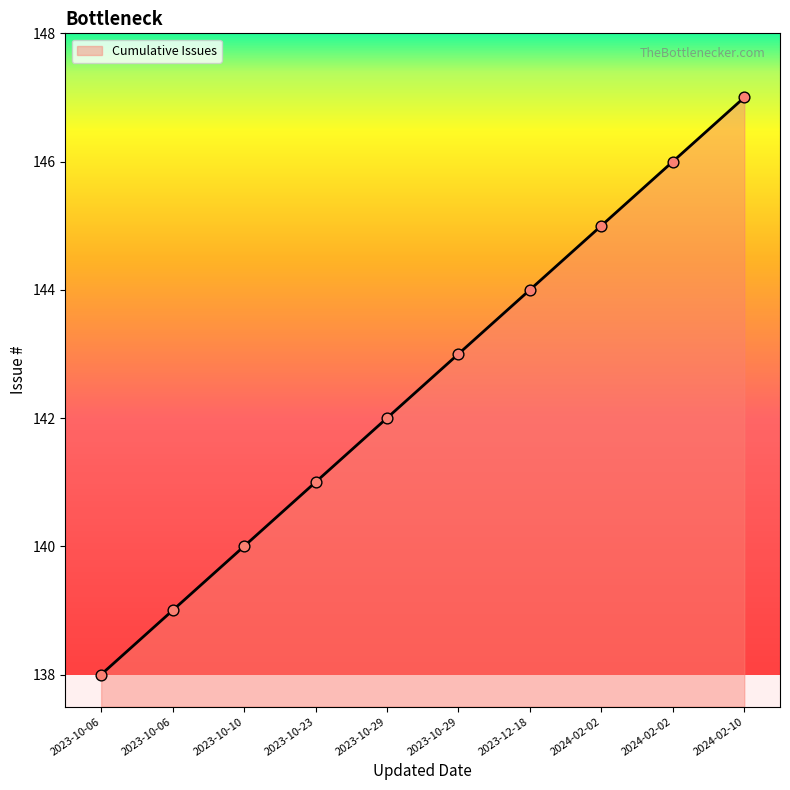

What is the change in value from 2023-10-29 to 2024-02-10?

+5